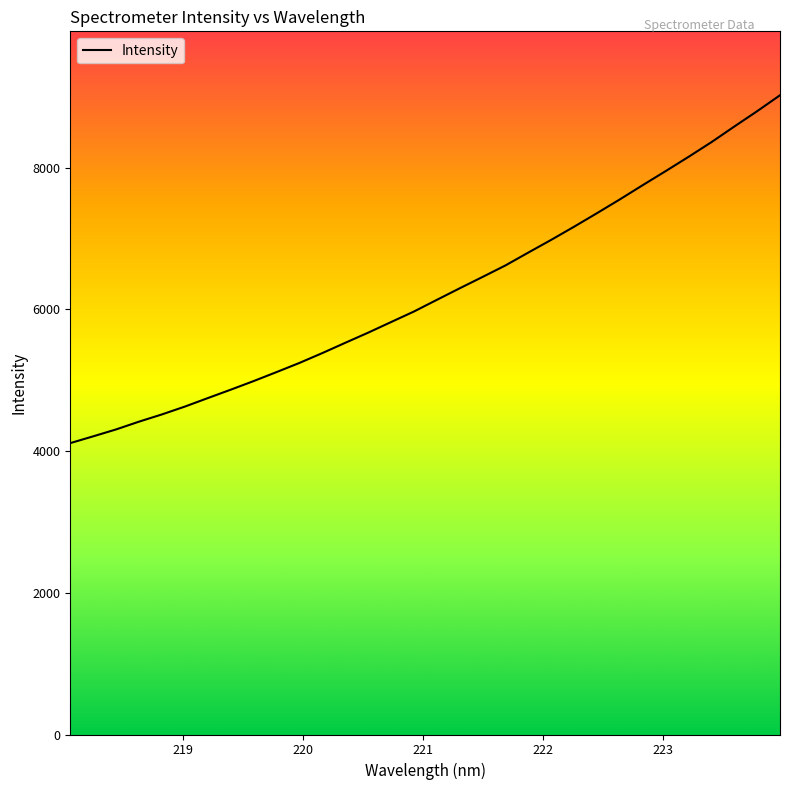

What is the smallest value displayed?

4113.6